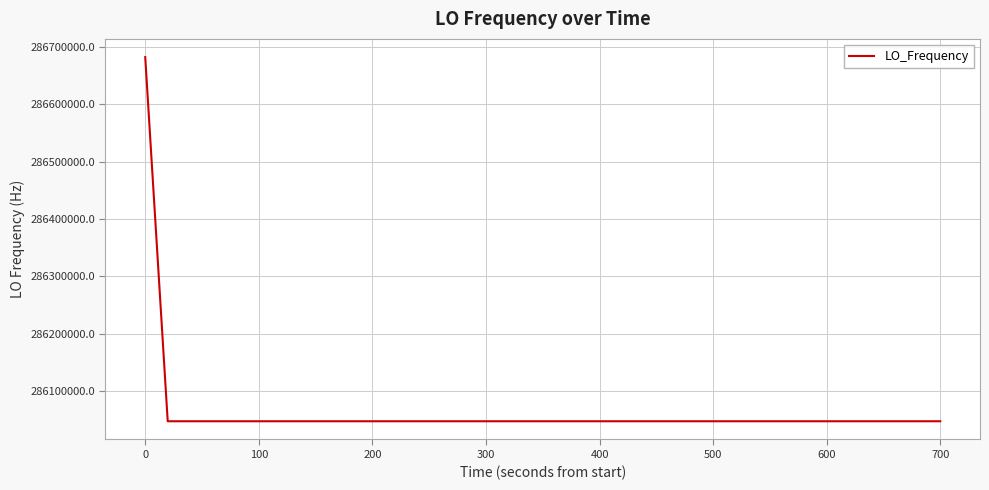

What is the greatest value displayed?

286682703.8